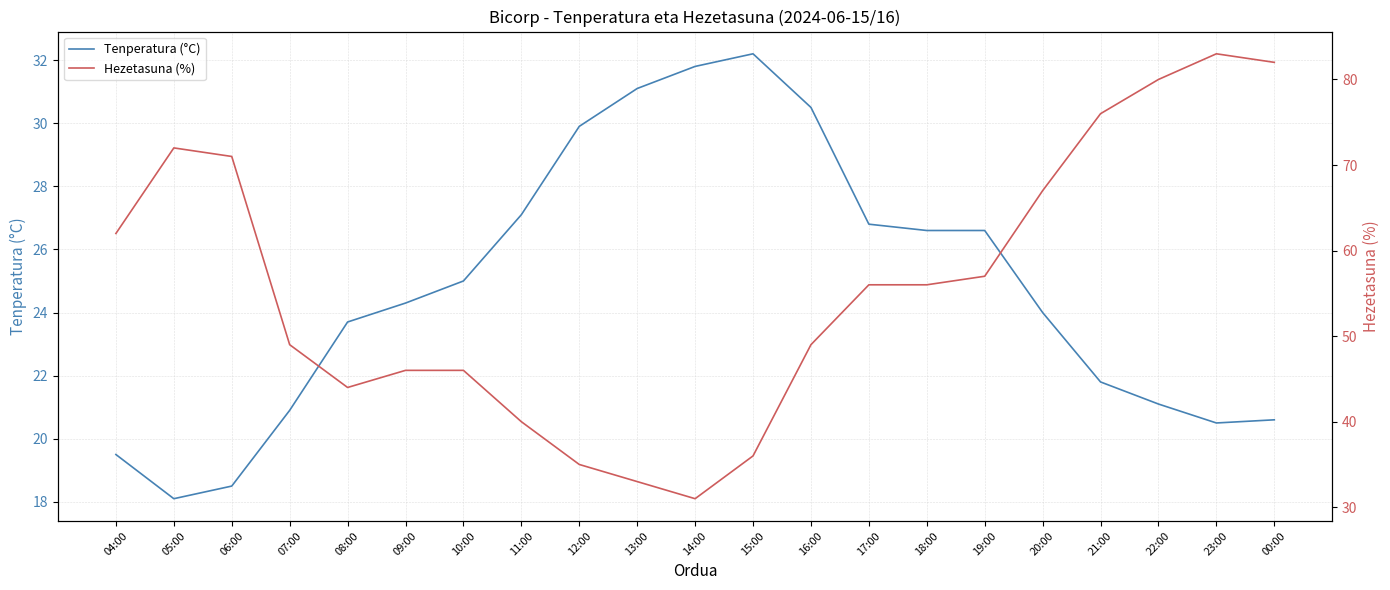

At which label does Hezetasuna (%) reach its peak?

23:00